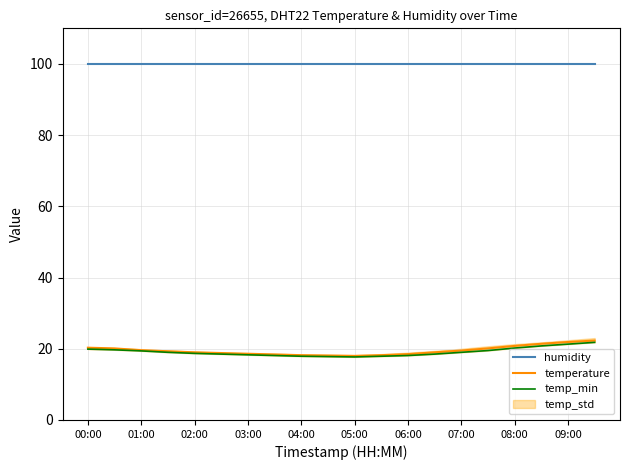

How many lines are shown in the chart?

3